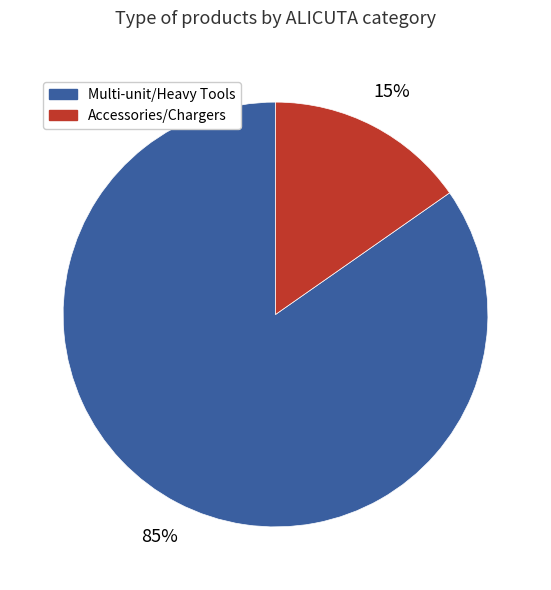

To the nearest percent, what is the average slice percentage?

50%